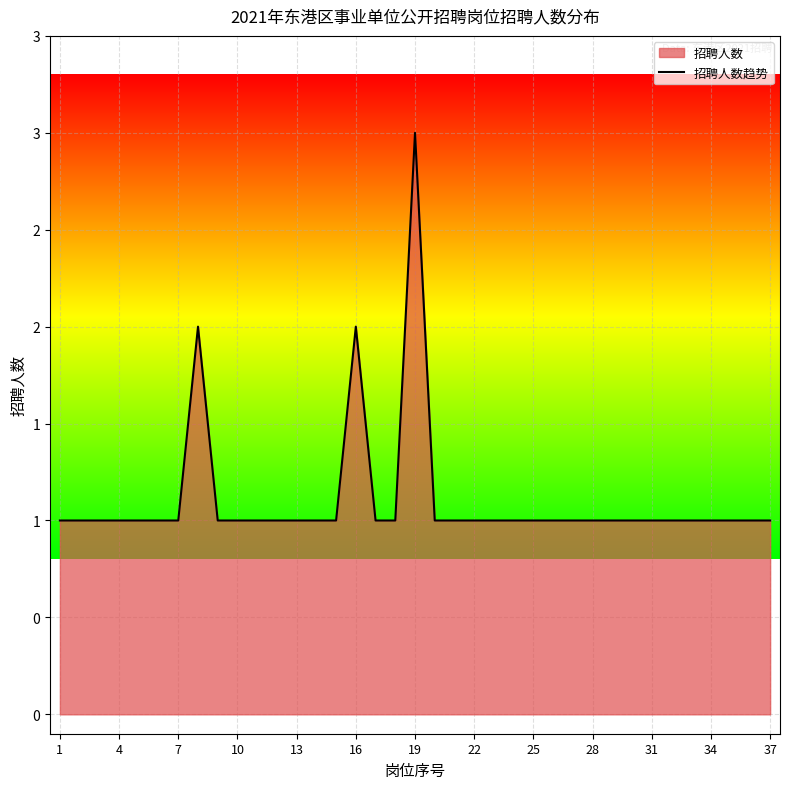

How many data points does each series have?

37